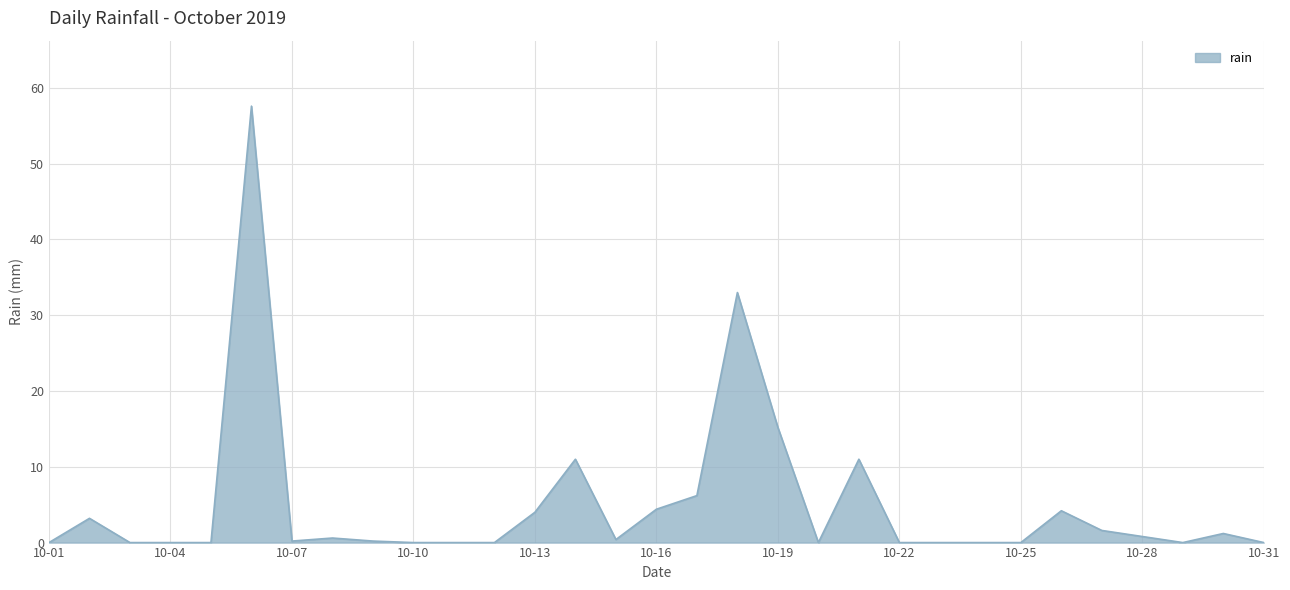

What is the maximum value shown in the chart?

57.6